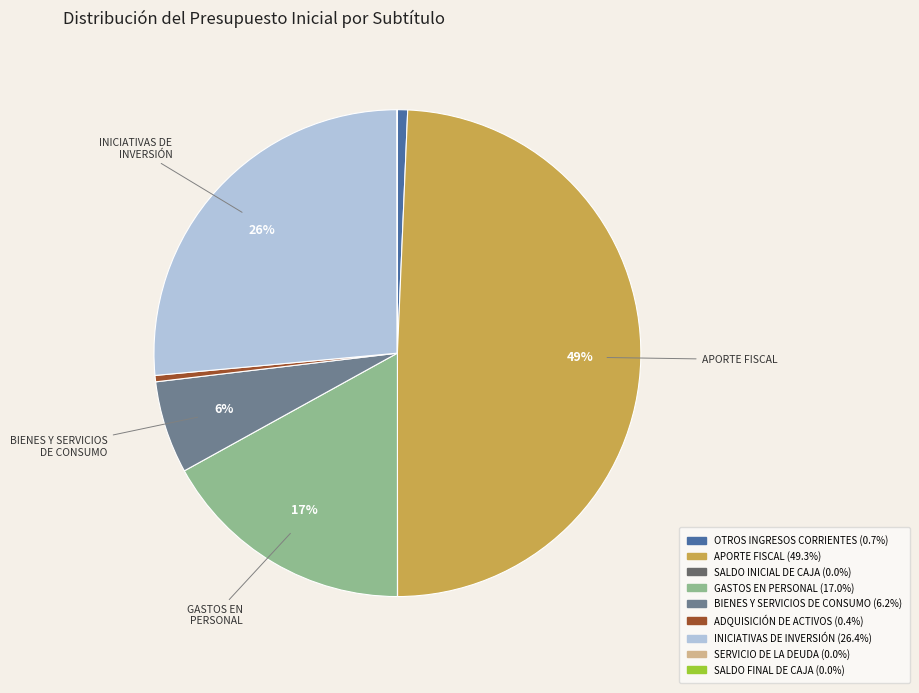

To the nearest percent, what is the average slice percentage?

11%